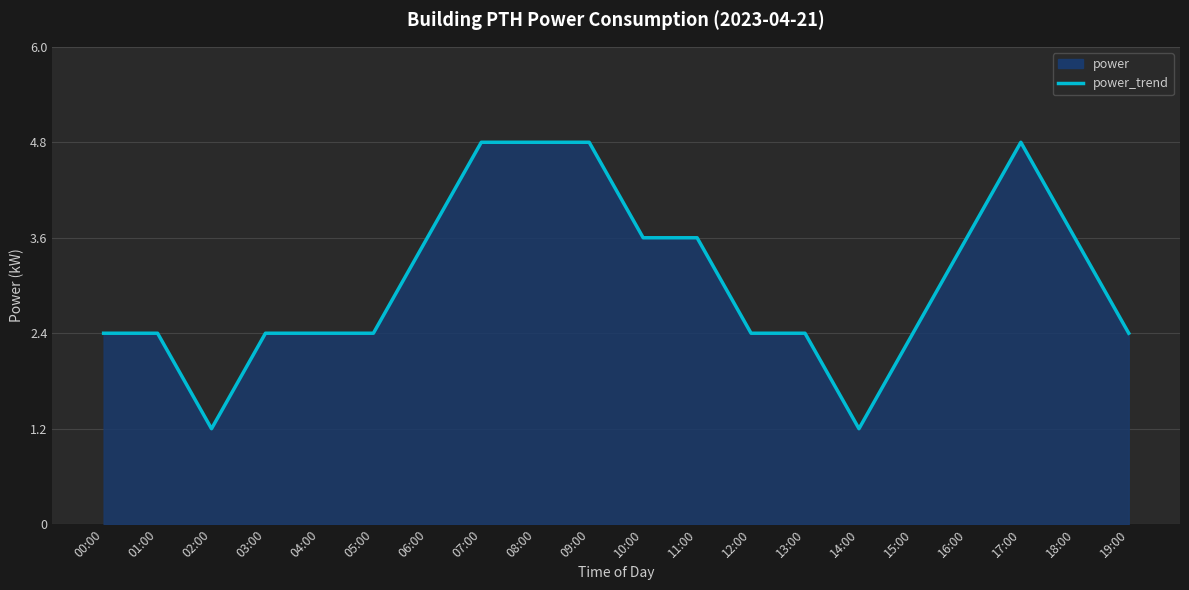

True or false: the data shows 2.4 at 03:00.

True